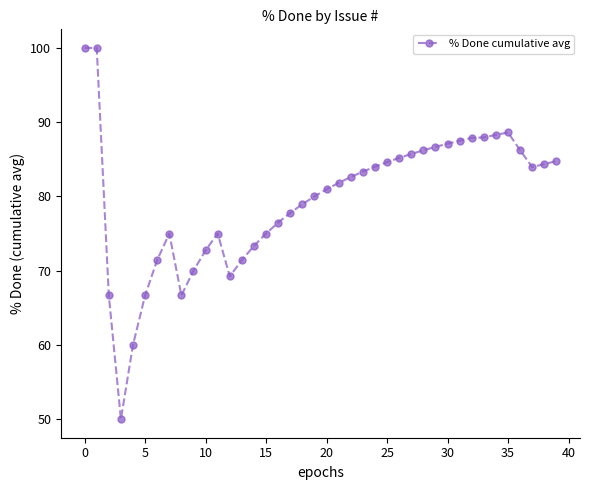

What is the smallest value displayed?

50.0